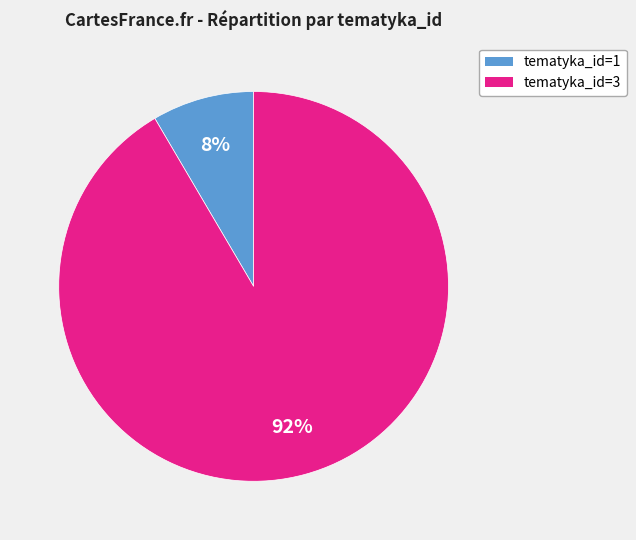

To the nearest percent, what is the average slice percentage?

50%